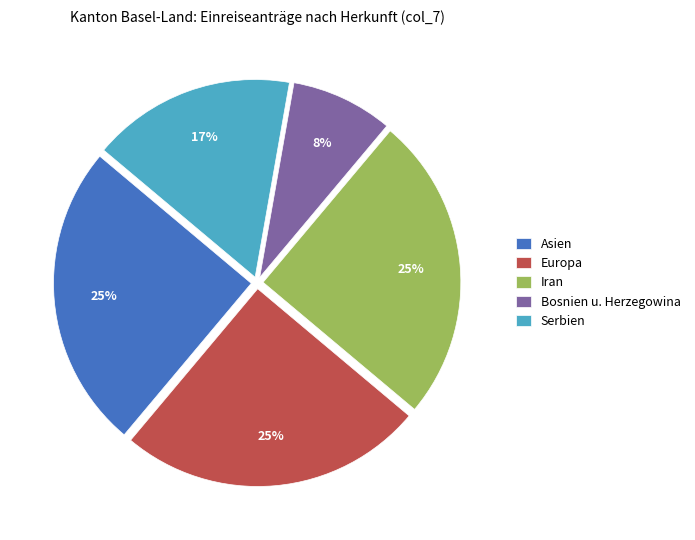

True or false: Bosnien u. Herzegowina accounts for 21% of the total.

False